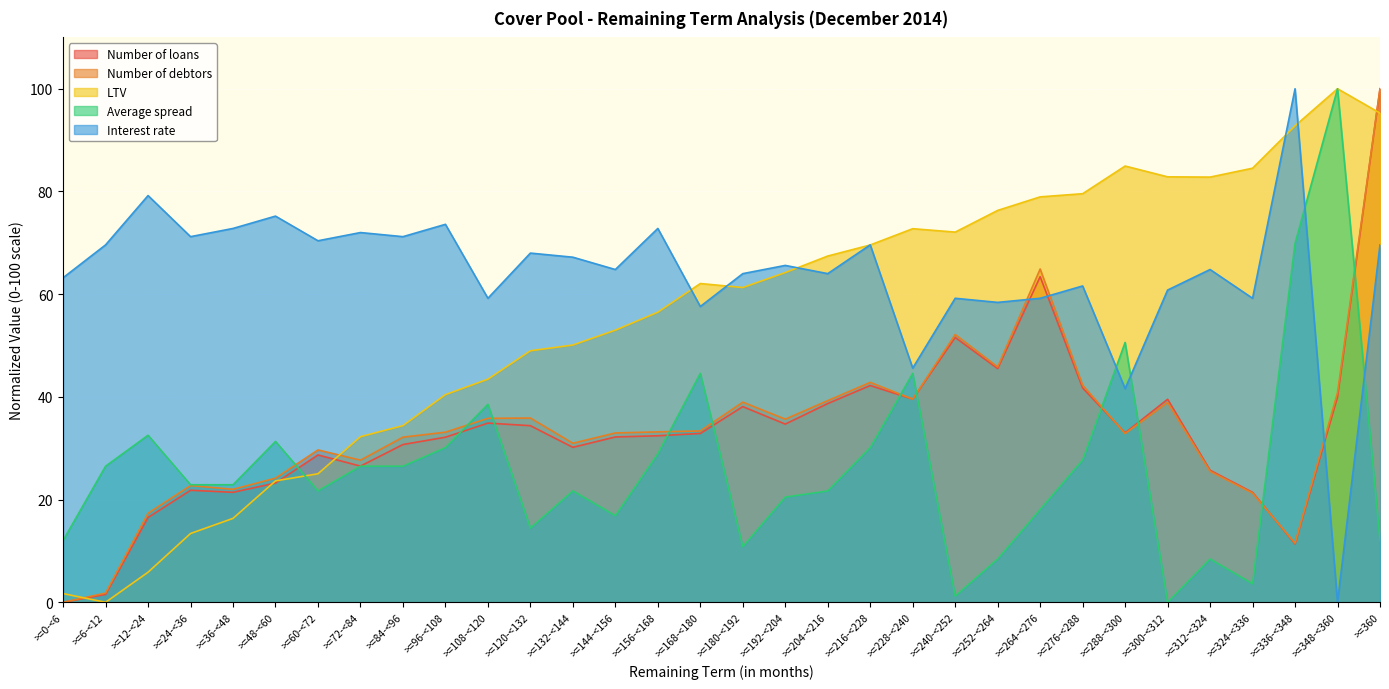

At which category does Average spread reach its first local valley?

>=60-<72